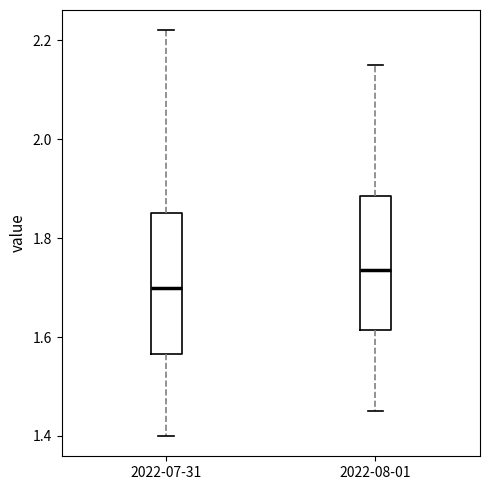

Reading left to right, read every box against the y-axis: the position of its median line, the range the box covers, and the ends of its whiskers. The values are not printed on the chart, so give them approximately, as read against the axis.

2022-07-31: median 1.70, box 1.56 to 1.86, whiskers 1.40 to 2.22
2022-08-01: median 1.74, box 1.62 to 1.88, whiskers 1.46 to 2.16